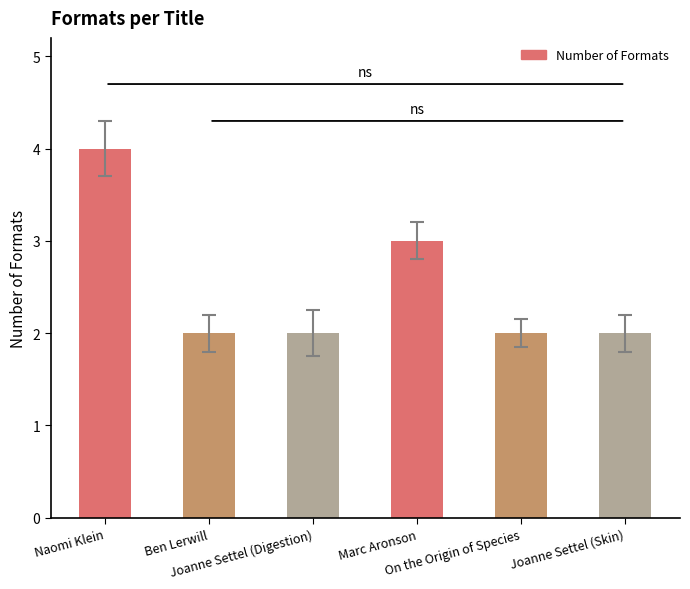

What is the sum of the values at Joanne Settel (Skin) and Ben Lerwill?

4